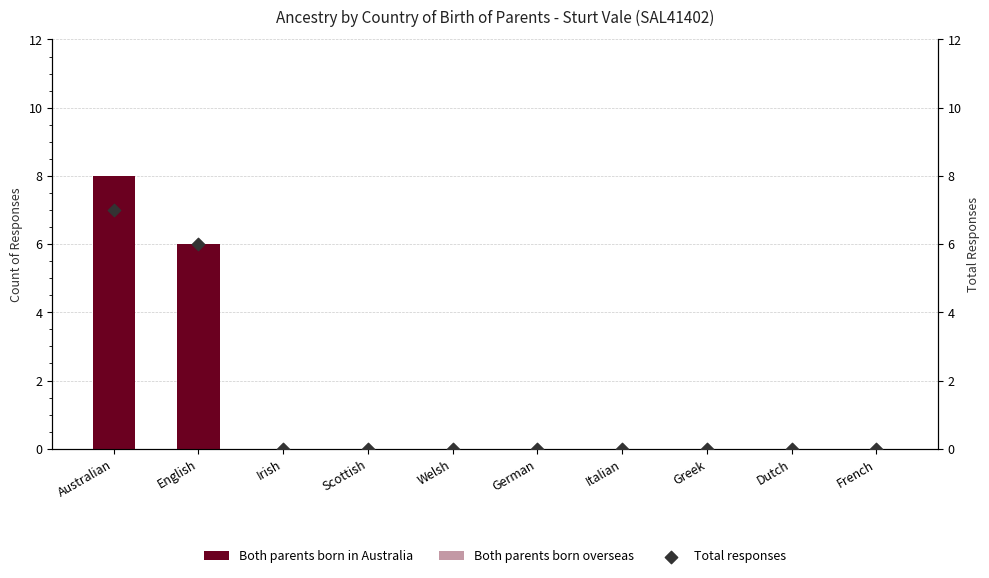

Is the value of Both parents born in Australia at Scottish greater than the value of Both parents born overseas at Irish?

No